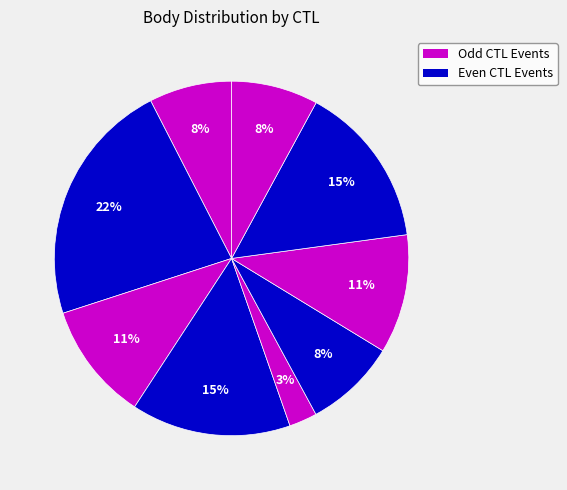

How many segments does this pie chart have?

9